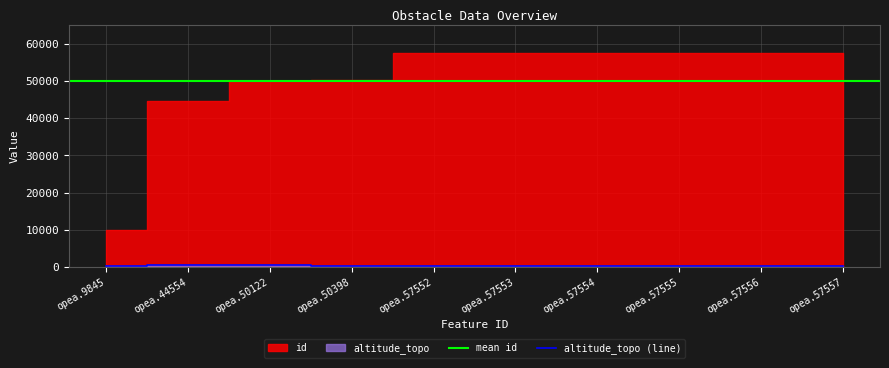

True or false: altitude_topo (line) has a value of 354.0 at opea.9845.

True